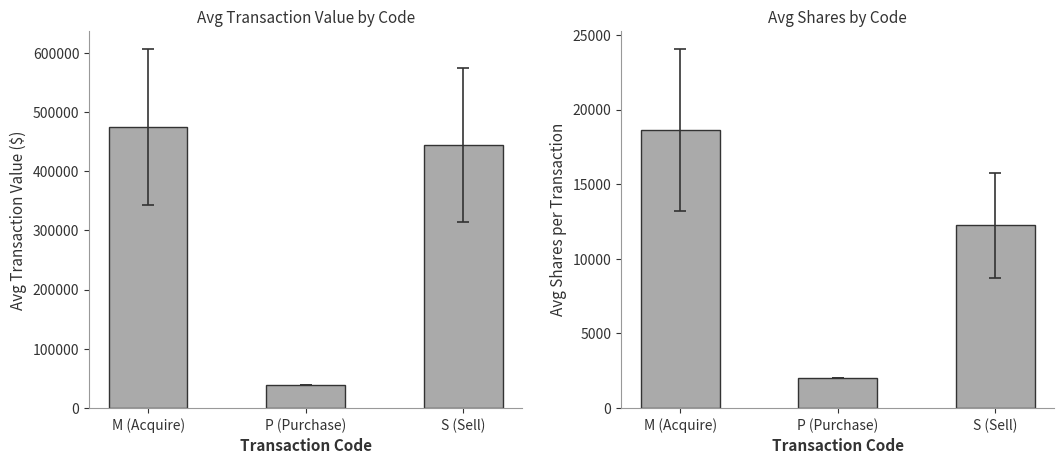

At which category is the sum across all series the highest?

M (Acquire)